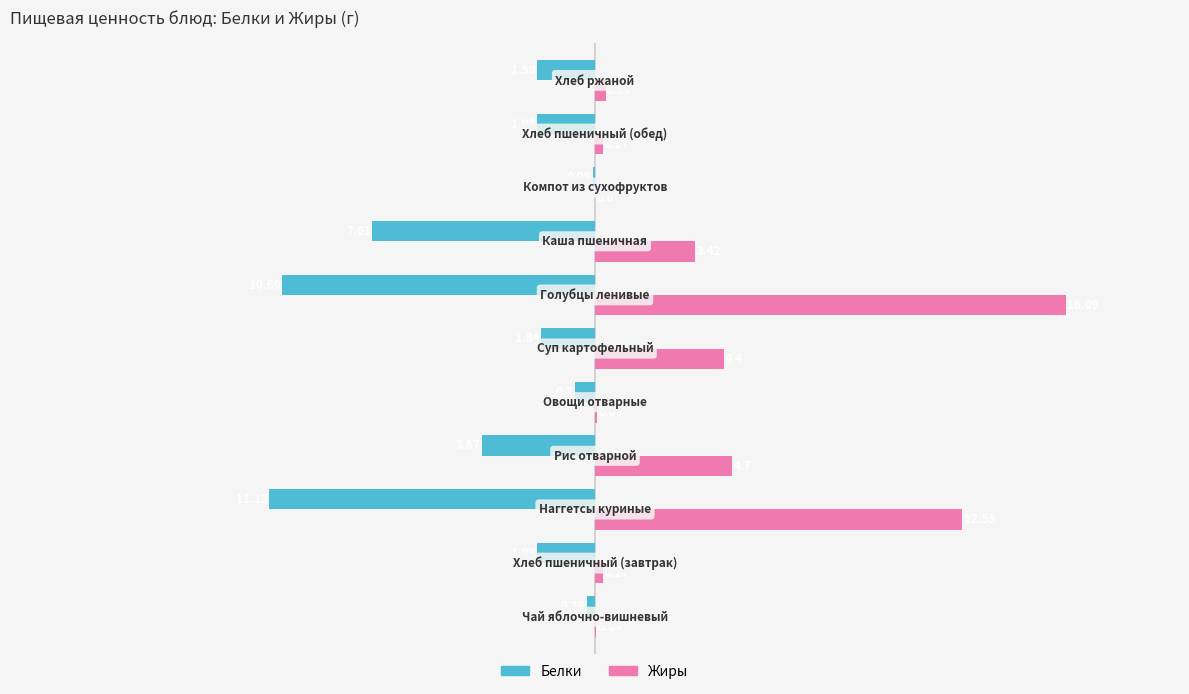

What is the sum of all Белки values?

-42.1